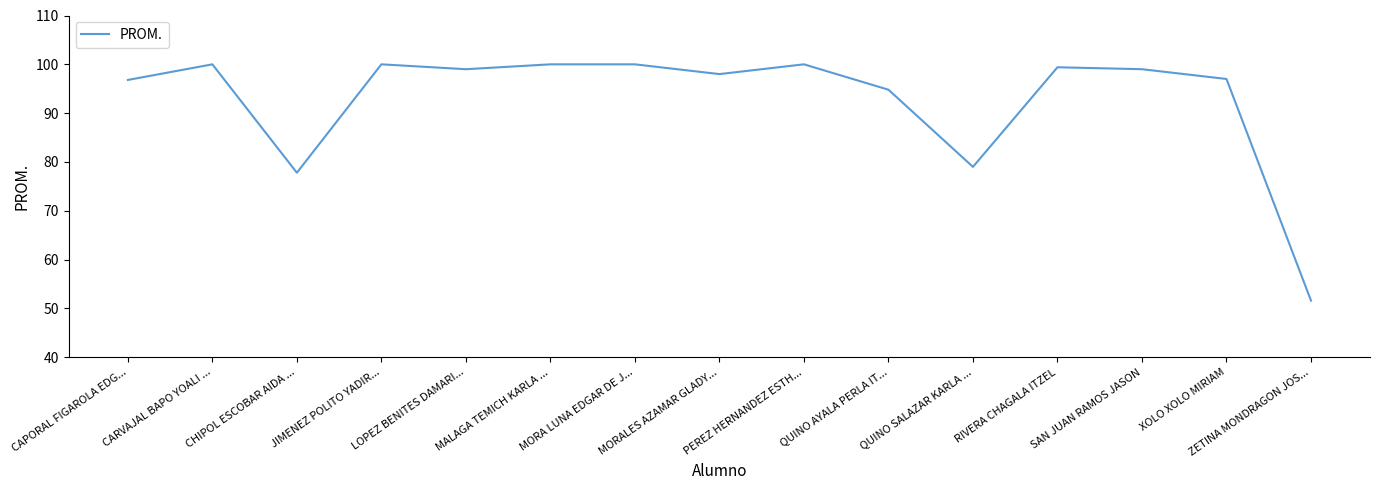

What is the difference between the second highest and second lowest values?

22.2